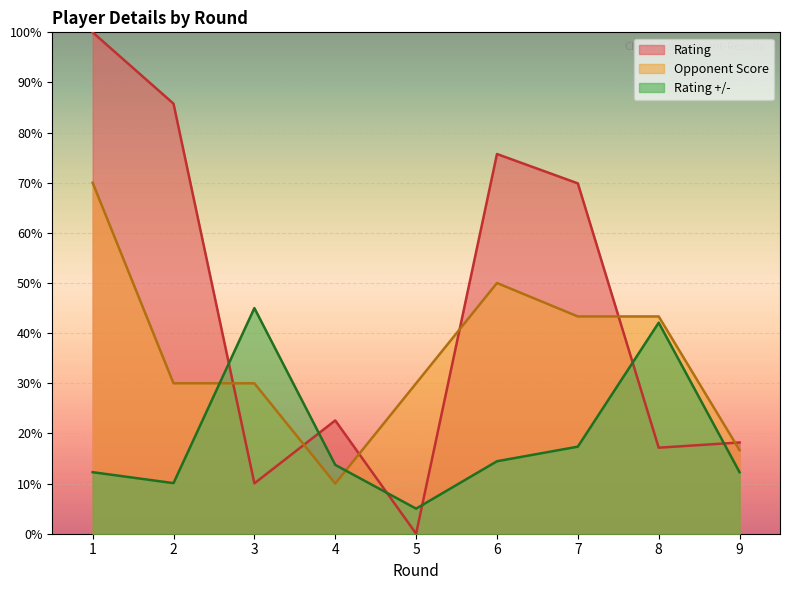

Which series has the largest total across all categories?

Rating